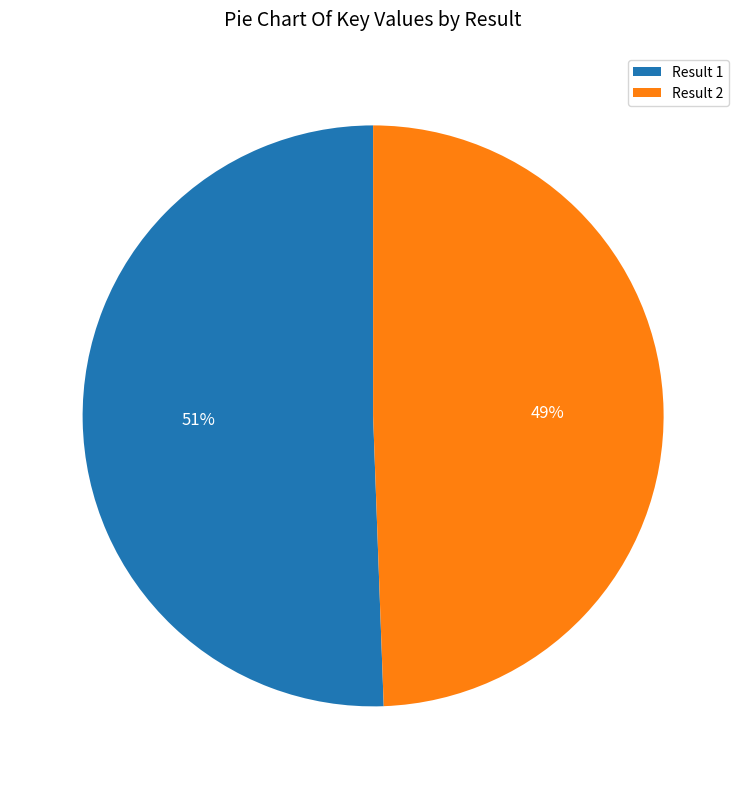

To the nearest percent, what is the average slice percentage?

50%